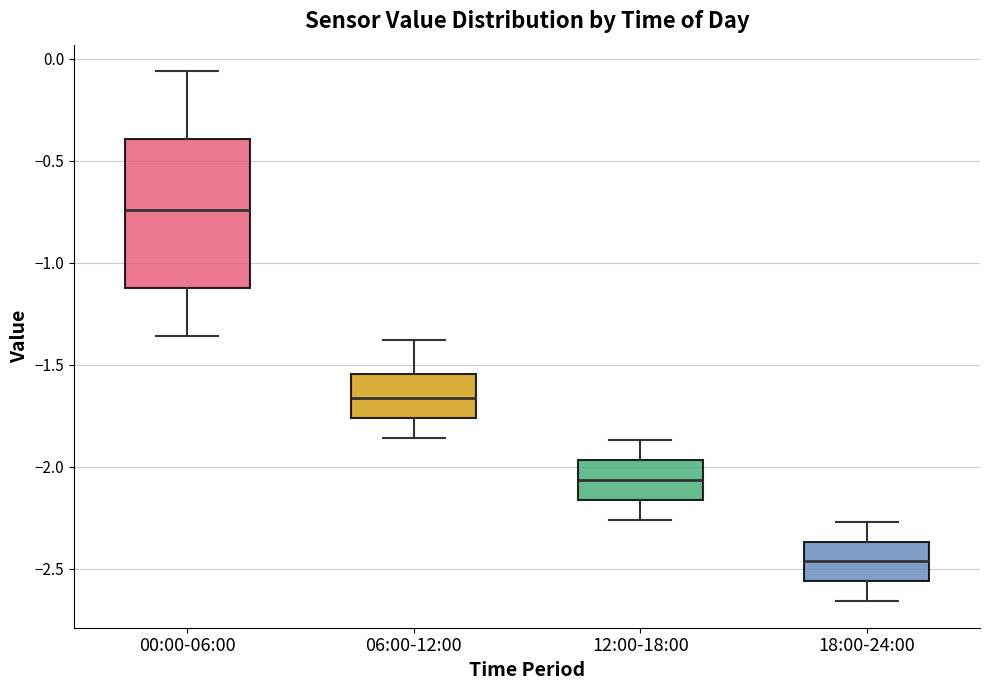

Reading left to right, transcribe this box plot: for each box, give where its median line is, the range the box spans, and where its two whiskers end, as read against the y-axis. The values are not printed on the chart, so give them approximately, as read against the axis.

00:00-06:00: median -0.75, box -1.10 to -0.40, whiskers -1.35 to -0.05
06:00-12:00: median -1.65, box -1.75 to -1.55, whiskers -1.85 to -1.40
12:00-18:00: median -2.05, box -2.15 to -1.95, whiskers -2.25 to -1.85
18:00-24:00: median -2.45, box -2.55 to -2.35, whiskers -2.65 to -2.25